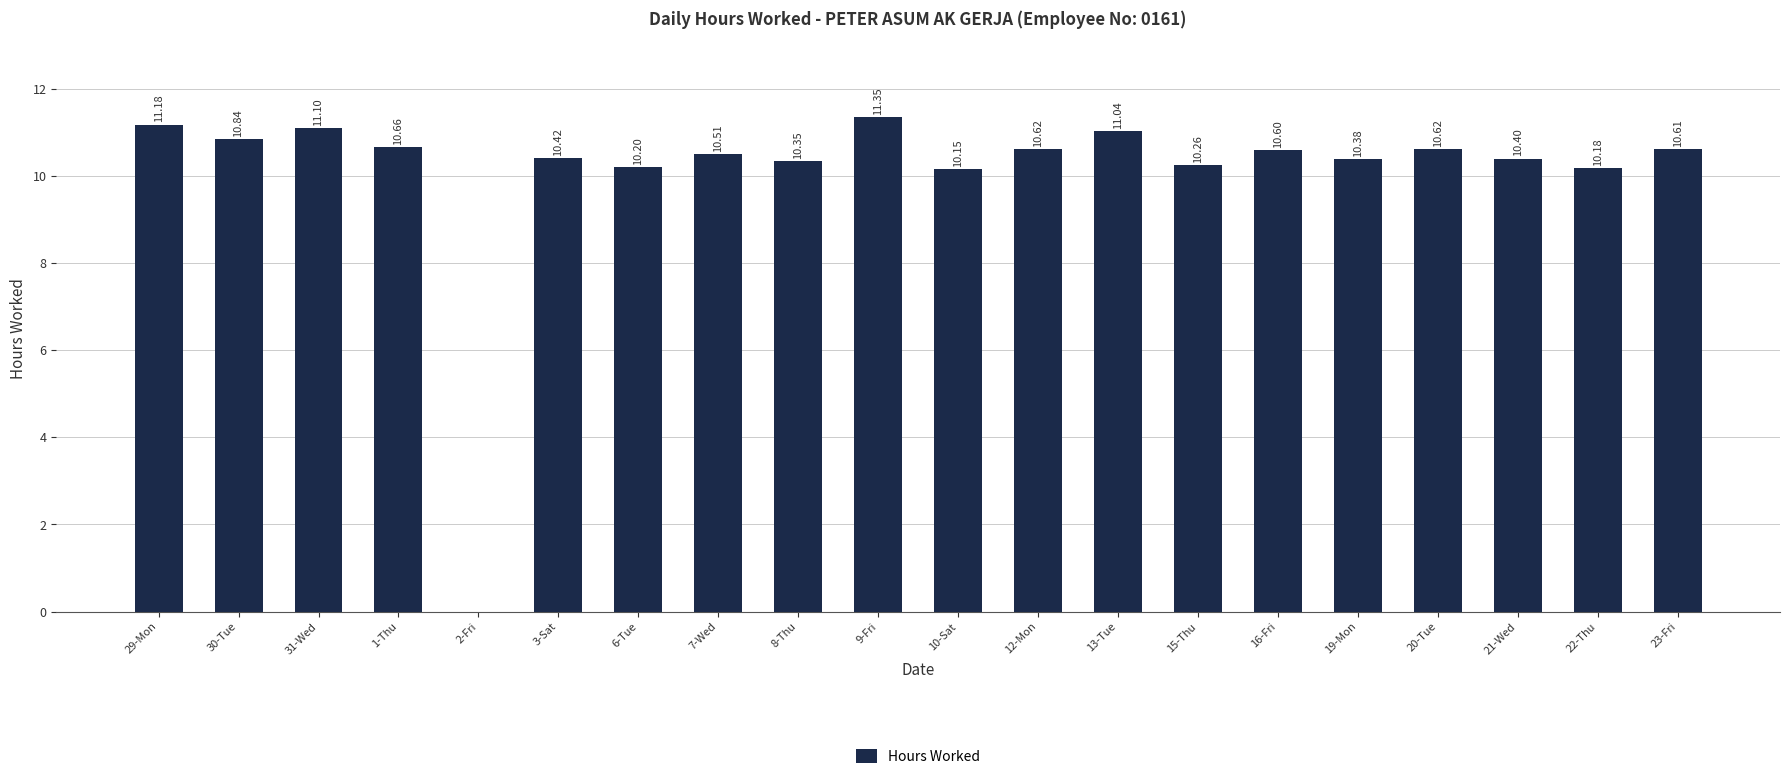

The value at 19-Mon is 13.8. True or false?

False